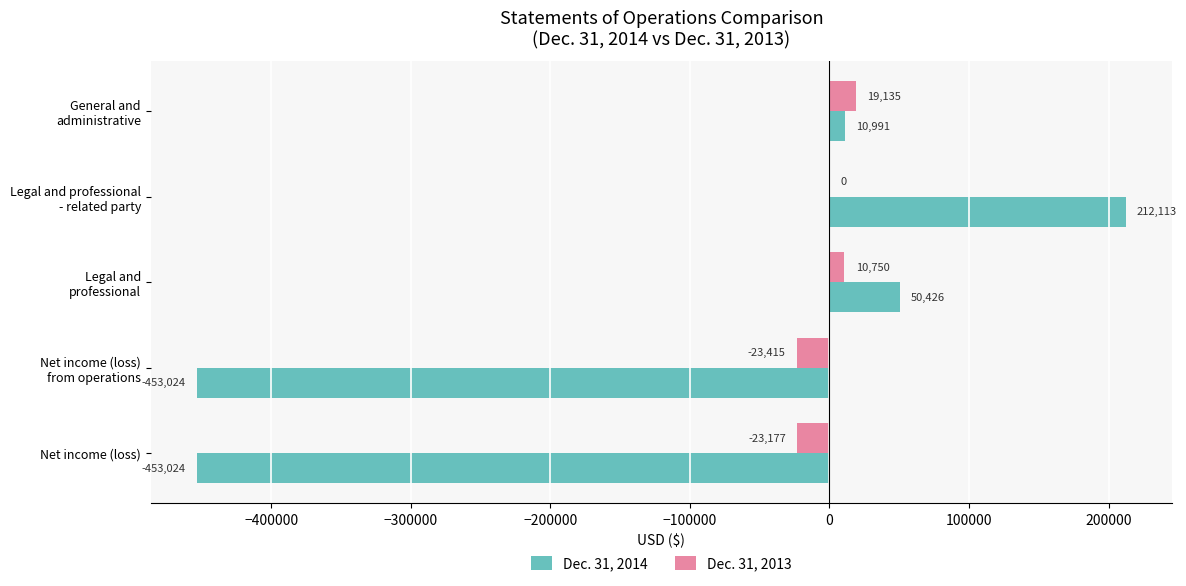

The Dec. 31, 2014 series shows -201187 at Net income (loss). True or false?

False